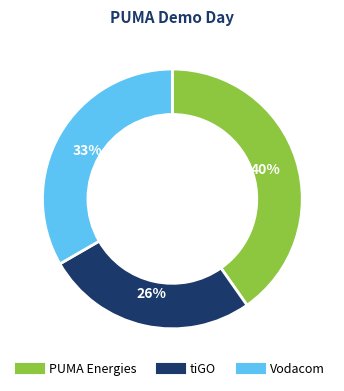

Is there a majority slice in this chart?

No